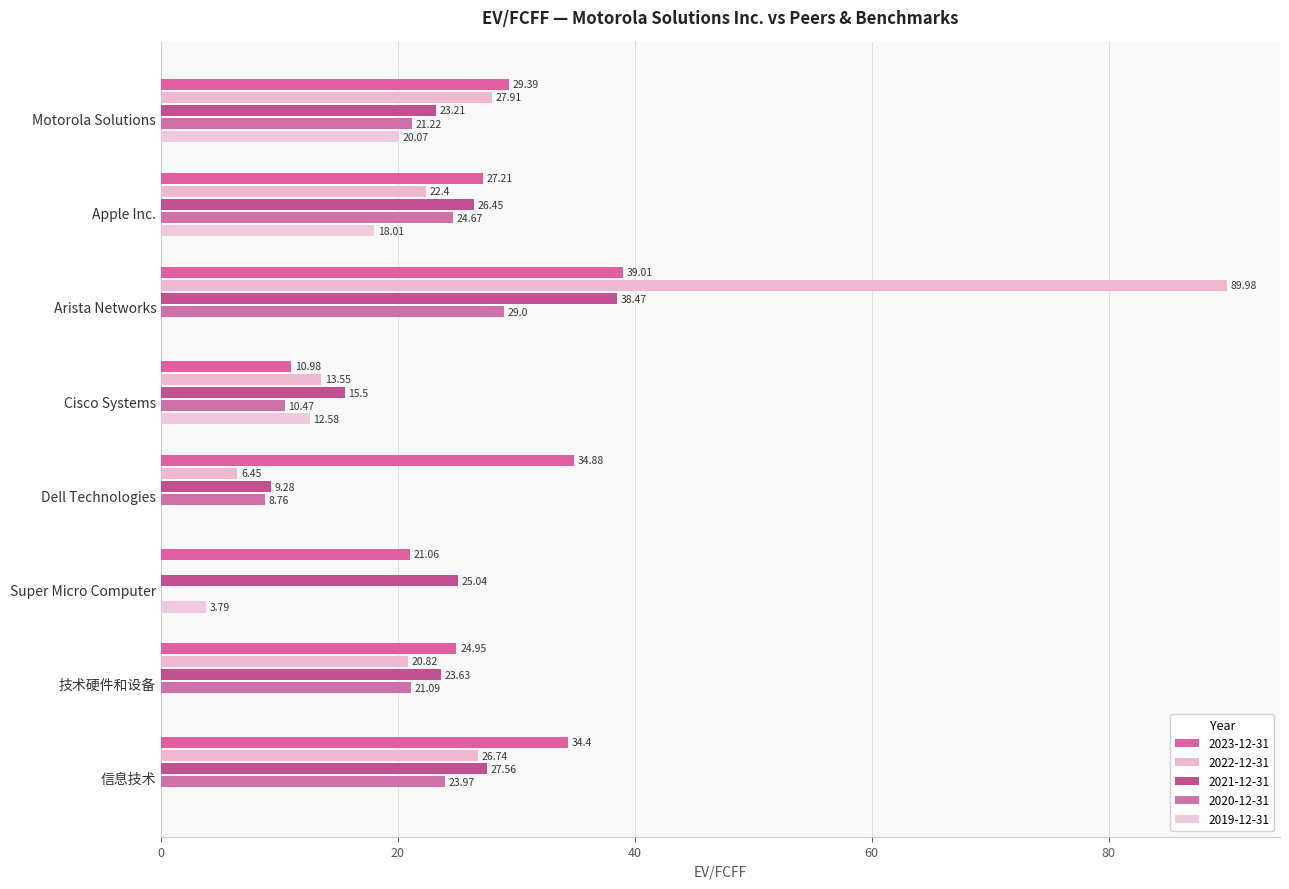

What is the label of the 2nd bar from the right?

技术硬件和设备